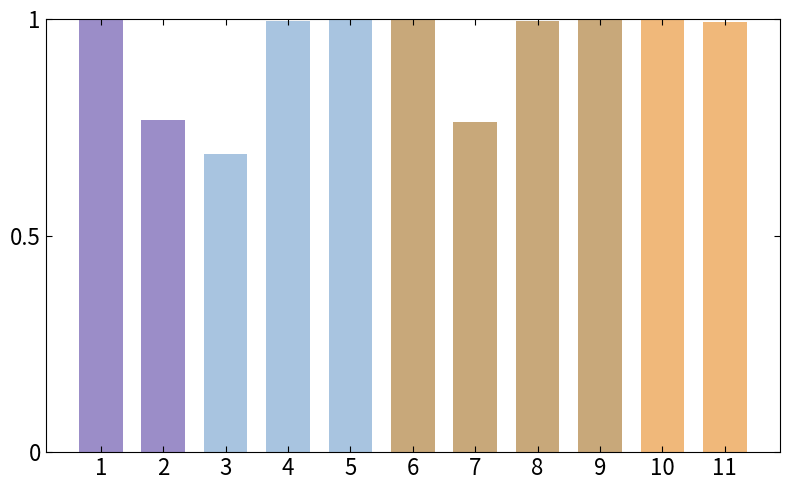

Which label corresponds to the smallest value in the chart?

3